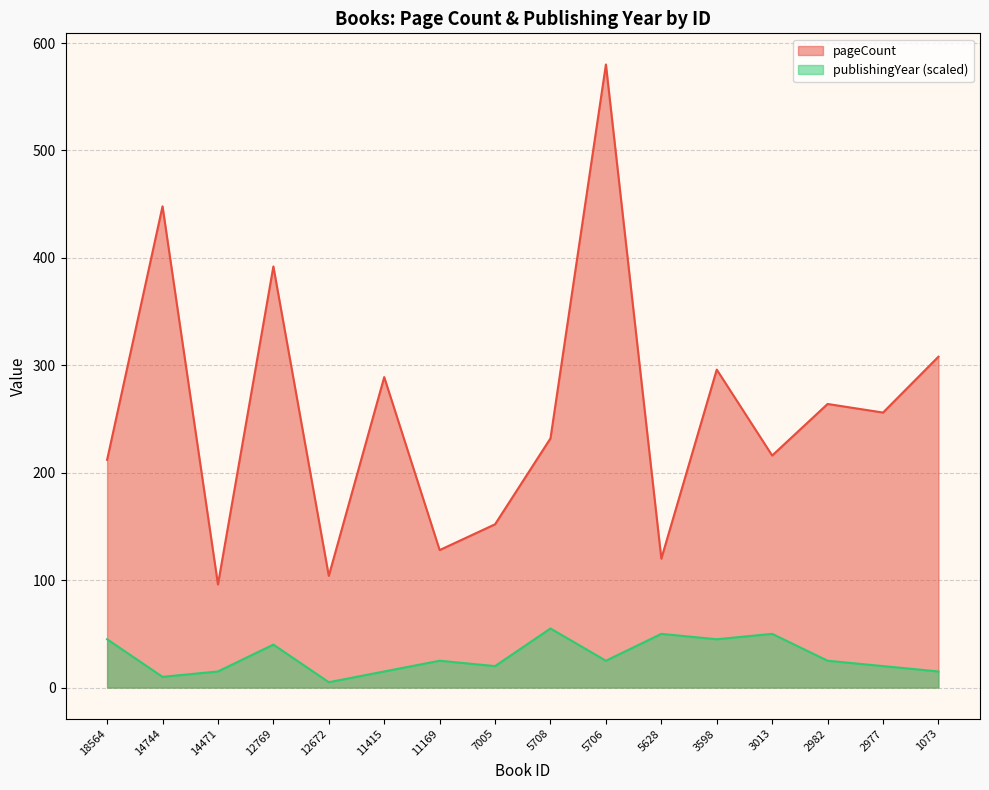

Which label corresponds to the largest value in the chart?

5706